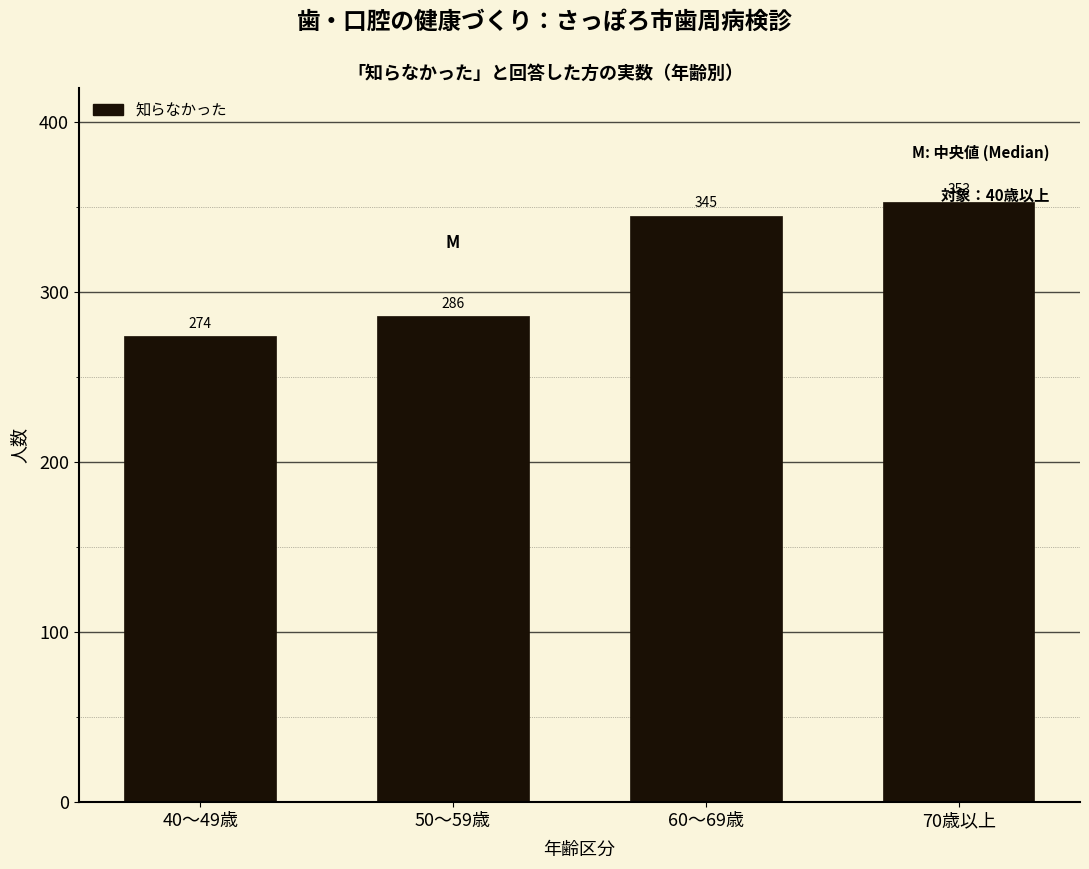

Which has a higher value, 40～49歳 or 50～59歳?

50～59歳